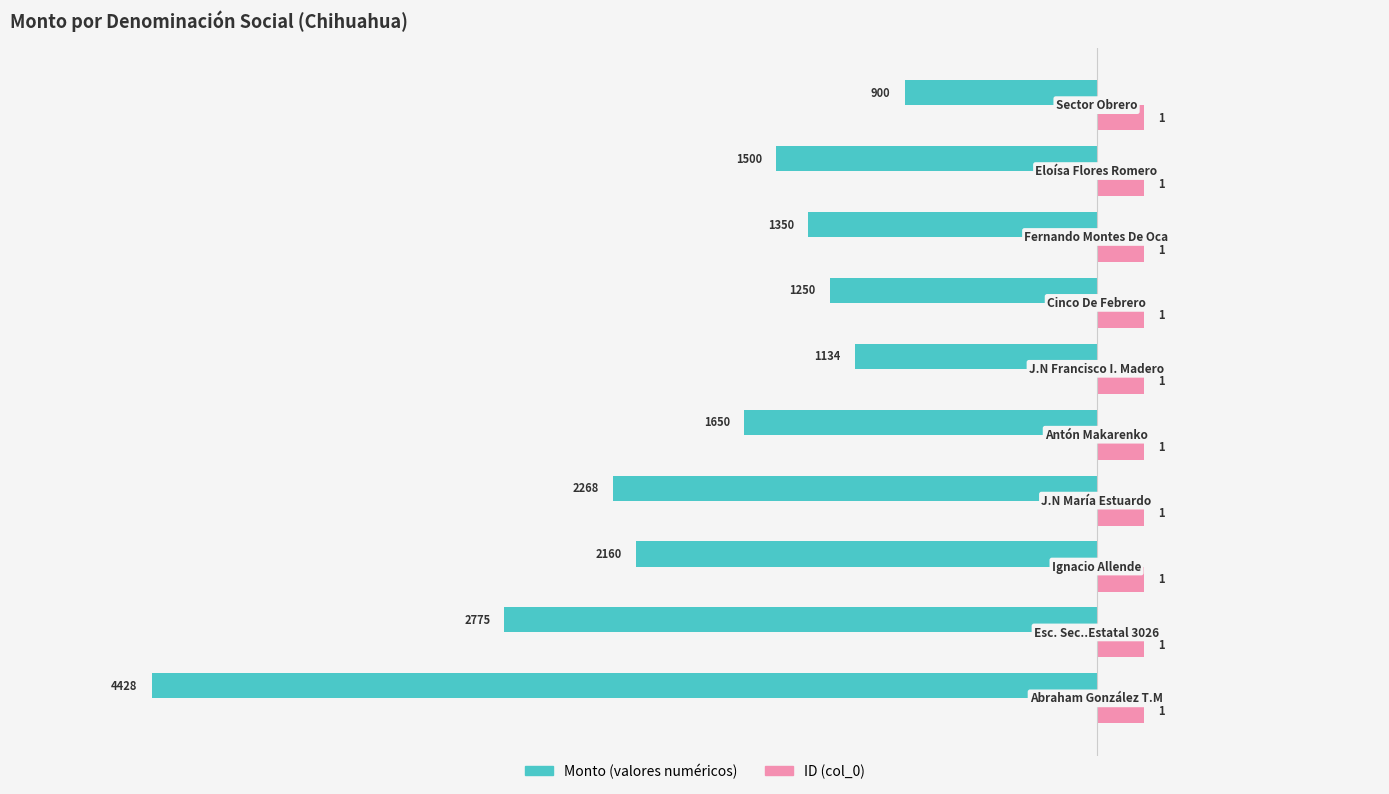

What are all the series names shown in the legend?

Monto (valores numéricos), ID (col_0)